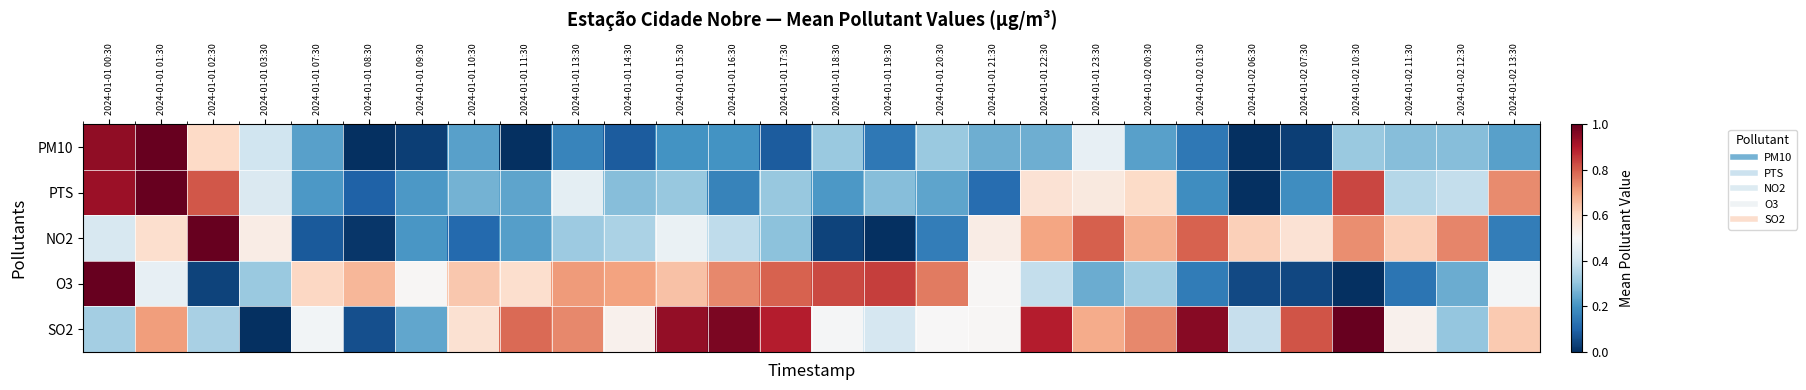

Reading right to left, list all the values displayed in this chart.

PM10: 2024-01-02 13:30=0.2	2024-01-02 12:30=0.3	2024-01-02 11:30=0.3	2024-01-02 10:30=0.3	2024-01-02 07:30=0.0	2024-01-02 06:30=0.0	2024-01-02 01:30=0.1	2024-01-02 00:30=0.2	2024-01-01 23:30=0.5	2024-01-01 22:30=0.3	2024-01-01 21:30=0.3	2024-01-01 20:30=0.3	2024-01-01 19:30=0.1	2024-01-01 18:30=0.3	2024-01-01 17:30=0.1	2024-01-01 16:30=0.2	2024-01-01 15:30=0.2	2024-01-01 14:30=0.1	2024-01-01 13:30=0.2	2024-01-01 11:30=0.0	2024-01-01 10:30=0.2	2024-01-01 09:30=0.0	2024-01-01 08:30=0.0	2024-01-01 07:30=0.2	2024-01-01 03:30=0.4	2024-01-01 02:30=0.6	2024-01-01 01:30=1.0	2024-01-01 00:30=0.9
PTS: 2024-01-02 13:30=0.7	2024-01-02 12:30=0.4	2024-01-02 11:30=0.4	2024-01-02 10:30=0.8	2024-01-02 07:30=0.2	2024-01-02 06:30=0.0	2024-01-02 01:30=0.2	2024-01-02 00:30=0.6	2024-01-01 23:30=0.5	2024-01-01 22:30=0.6	2024-01-01 21:30=0.1	2024-01-01 20:30=0.2	2024-01-01 19:30=0.3	2024-01-01 18:30=0.2	2024-01-01 17:30=0.3	2024-01-01 16:30=0.2	2024-01-01 15:30=0.3	2024-01-01 14:30=0.3	2024-01-01 13:30=0.5	2024-01-01 11:30=0.2	2024-01-01 10:30=0.3	2024-01-01 09:30=0.2	2024-01-01 08:30=0.1	2024-01-01 07:30=0.2	2024-01-01 03:30=0.4	2024-01-01 02:30=0.8	2024-01-01 01:30=1.0	2024-01-01 00:30=0.9
NO2: 2024-01-02 13:30=0.2	2024-01-02 12:30=0.7	2024-01-02 11:30=0.6	2024-01-02 10:30=0.7	2024-01-02 07:30=0.6	2024-01-02 06:30=0.6	2024-01-02 01:30=0.8	2024-01-02 00:30=0.7	2024-01-01 23:30=0.8	2024-01-01 22:30=0.7	2024-01-01 21:30=0.5	2024-01-01 20:30=0.2	2024-01-01 19:30=0.0	2024-01-01 18:30=0.0	2024-01-01 17:30=0.3	2024-01-01 16:30=0.4	2024-01-01 15:30=0.5	2024-01-01 14:30=0.3	2024-01-01 13:30=0.3	2024-01-01 11:30=0.2	2024-01-01 10:30=0.1	2024-01-01 09:30=0.2	2024-01-01 08:30=0.0	2024-01-01 07:30=0.1	2024-01-01 03:30=0.5	2024-01-01 02:30=1.0	2024-01-01 01:30=0.6	2024-01-01 00:30=0.4
O3: 2024-01-02 13:30=0.5	2024-01-02 12:30=0.3	2024-01-02 11:30=0.1	2024-01-02 10:30=0.0	2024-01-02 07:30=0.0	2024-01-02 06:30=0.0	2024-01-02 01:30=0.1	2024-01-02 00:30=0.3	2024-01-01 23:30=0.3	2024-01-01 22:30=0.4	2024-01-01 21:30=0.5	2024-01-01 20:30=0.8	2024-01-01 19:30=0.8	2024-01-01 18:30=0.8	2024-01-01 17:30=0.8	2024-01-01 16:30=0.7	2024-01-01 15:30=0.6	2024-01-01 14:30=0.7	2024-01-01 13:30=0.7	2024-01-01 11:30=0.6	2024-01-01 10:30=0.6	2024-01-01 09:30=0.5	2024-01-01 08:30=0.7	2024-01-01 07:30=0.6	2024-01-01 03:30=0.3	2024-01-01 02:30=0.0	2024-01-01 01:30=0.5	2024-01-01 00:30=1.0
SO2: 2024-01-02 13:30=0.6	2024-01-02 12:30=0.3	2024-01-02 11:30=0.5	2024-01-02 10:30=1.0	2024-01-02 07:30=0.8	2024-01-02 06:30=0.4	2024-01-02 01:30=1.0	2024-01-02 00:30=0.7	2024-01-01 23:30=0.7	2024-01-01 22:30=0.9	2024-01-01 21:30=0.5	2024-01-01 20:30=0.5	2024-01-01 19:30=0.4	2024-01-01 18:30=0.5	2024-01-01 17:30=0.9	2024-01-01 16:30=1.0	2024-01-01 15:30=0.9	2024-01-01 14:30=0.5	2024-01-01 13:30=0.7	2024-01-01 11:30=0.8	2024-01-01 10:30=0.6	2024-01-01 09:30=0.2	2024-01-01 08:30=0.1	2024-01-01 07:30=0.5	2024-01-01 03:30=0.0	2024-01-01 02:30=0.3	2024-01-01 01:30=0.7	2024-01-01 00:30=0.3